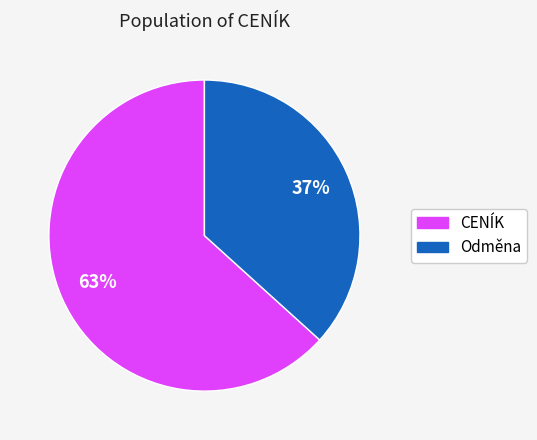

How many slices are in this pie chart?

2